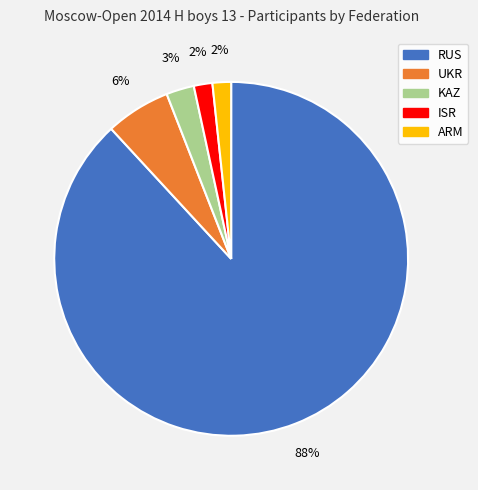

How many slices are in this pie chart?

5